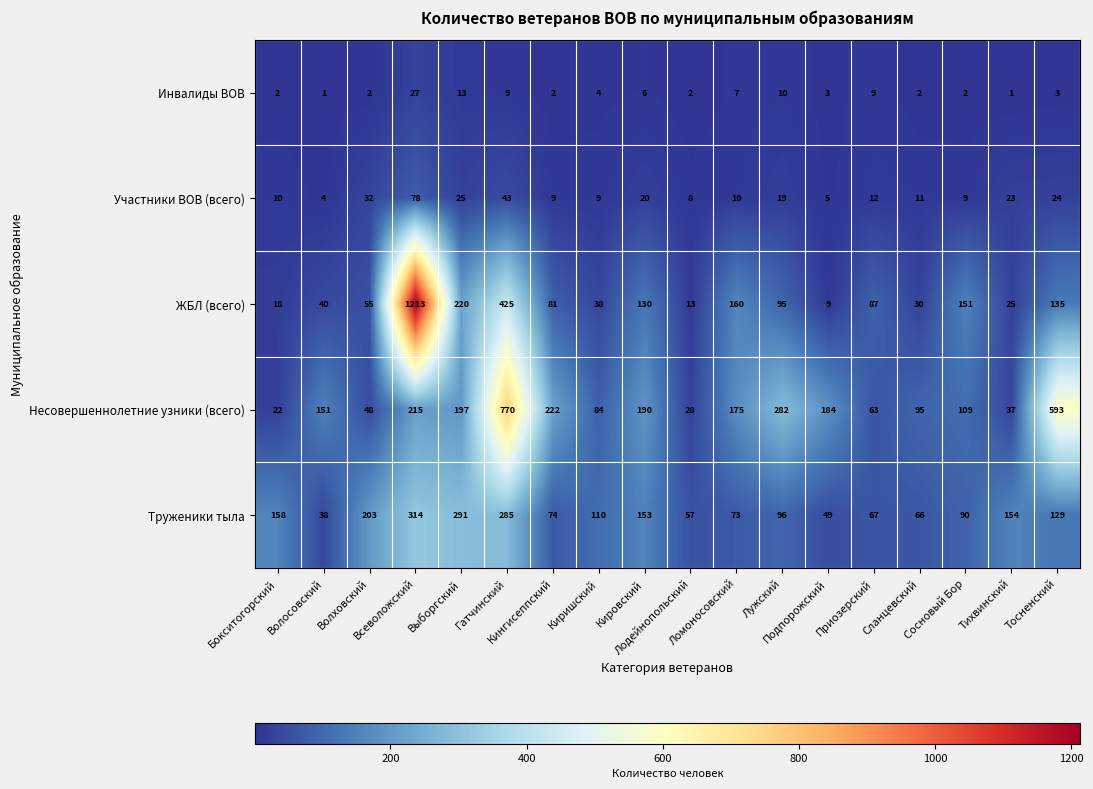

What is the minimum value shown in the chart?

1